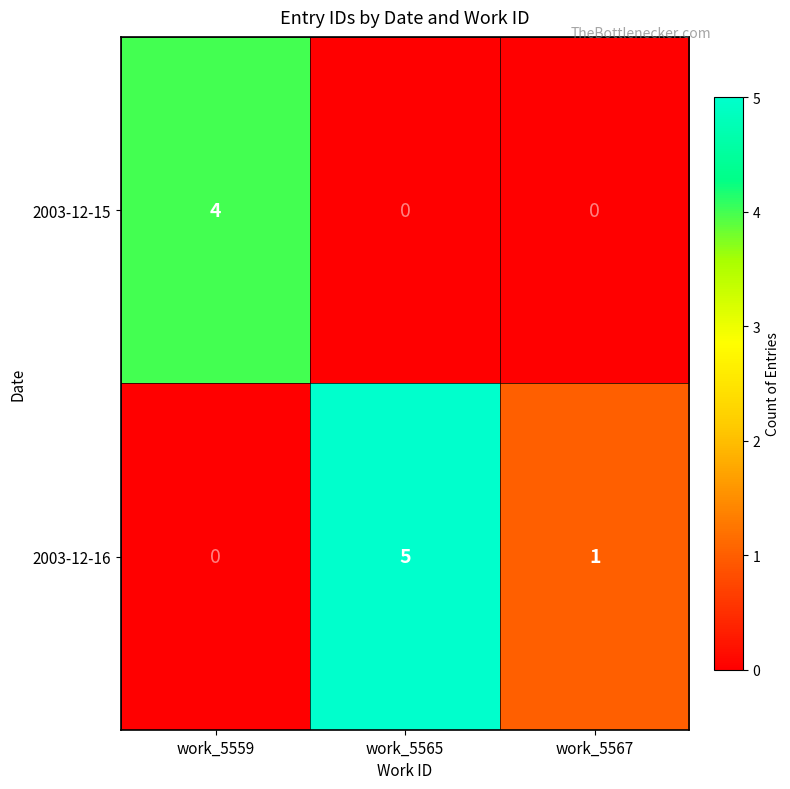

Reading left to right, transcribe all the data shown in this chart.

2003-12-15: work_5559=4	work_5565=0	work_5567=0
2003-12-16: work_5559=0	work_5565=5	work_5567=1